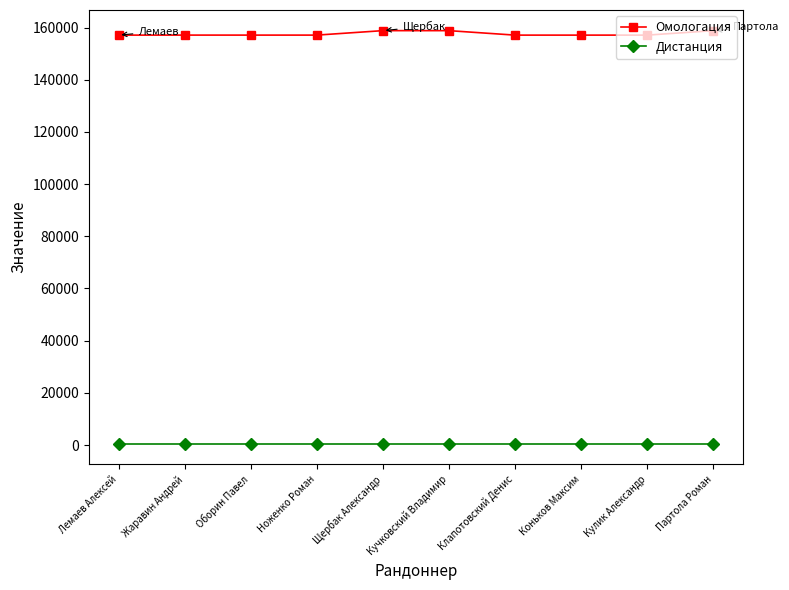

The Омологация series shows 98289 at Ноженко Роман. True or false?

False